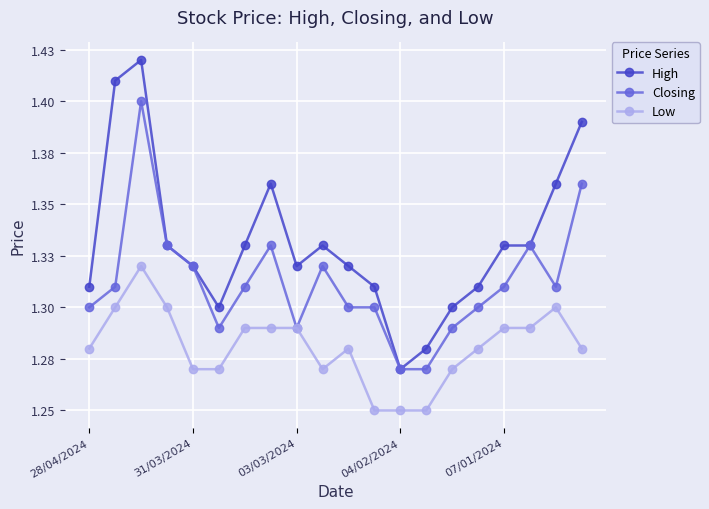

Does the chart have visible grid lines?

Yes